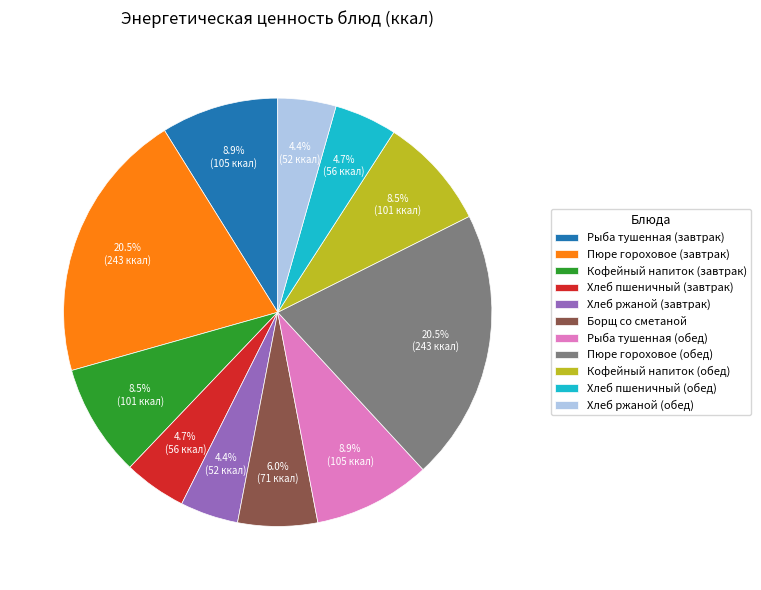

Approximately how many times larger is the value at Рыба тушенная (обед) compared to Хлеб пшеничный (обед)?

1.9